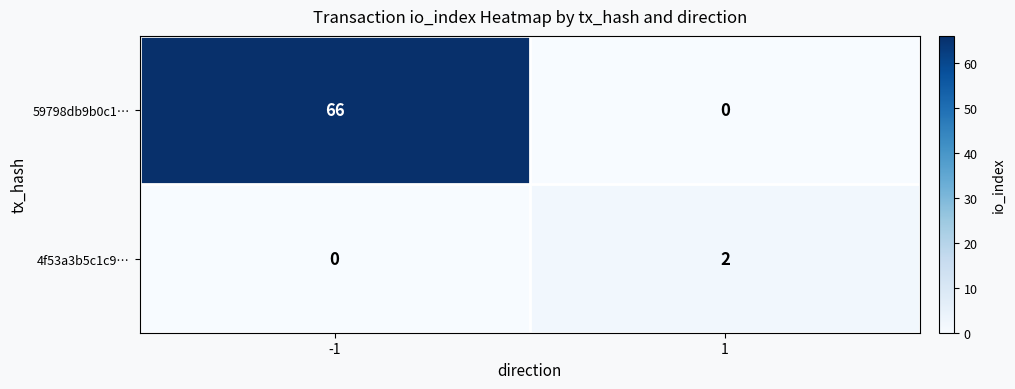

Reading right to left, transcribe all the data shown in this chart.

59798db9b0c1…: 1=0	-1=66
4f53a3b5c1c9…: 1=2	-1=0